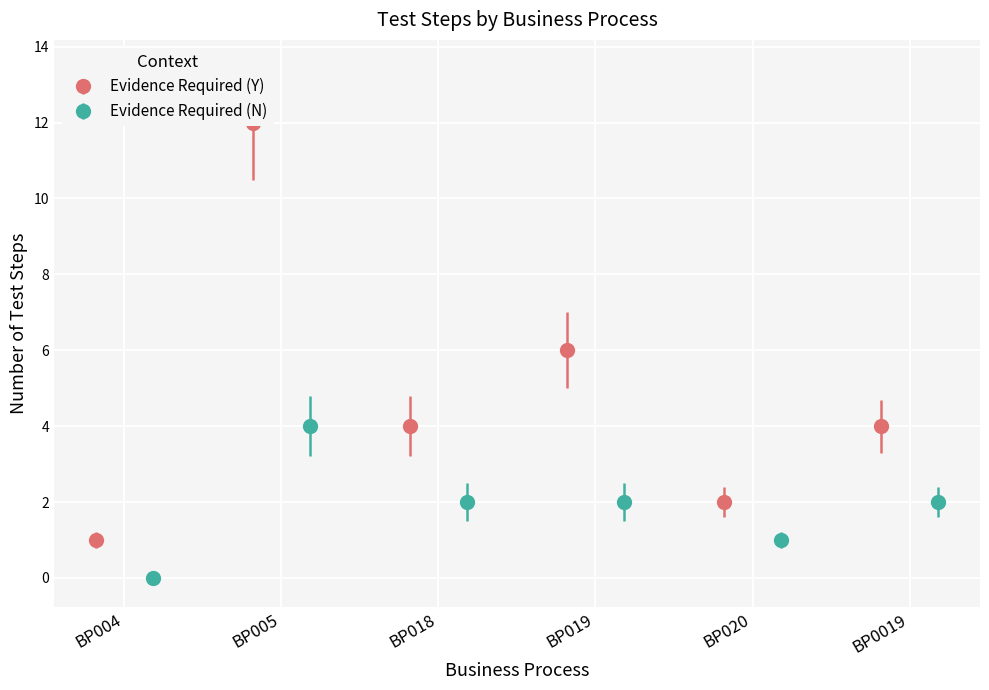

What is the maximum value for Evidence Required (N)?

4